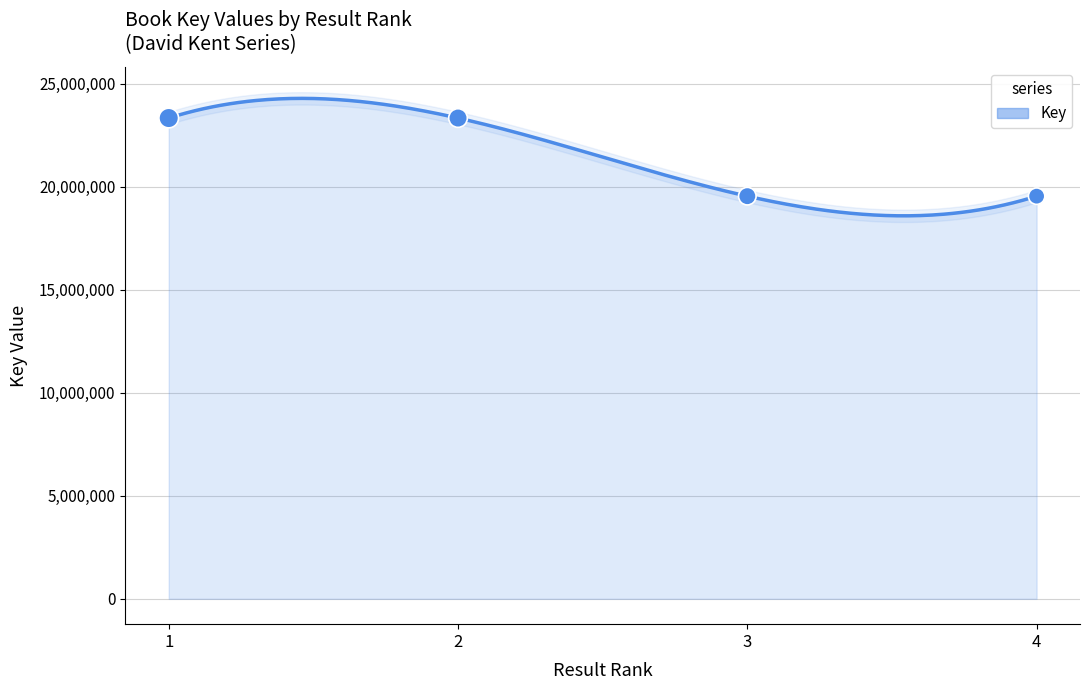

What is the change in value from 1 to 3?

-3792831